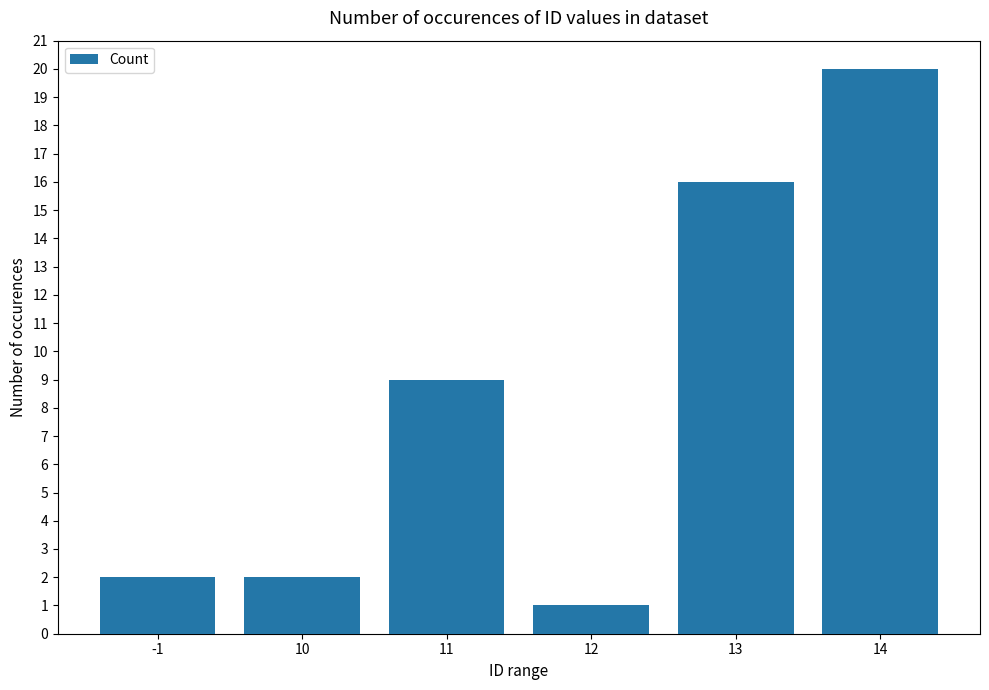

How many values are below 9?

3